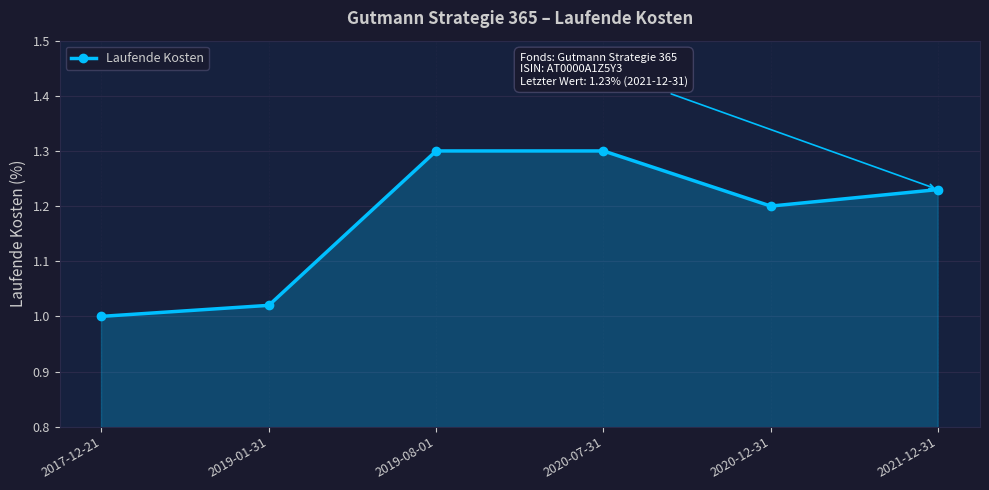

What is the label of the 2nd point from the left?

2019-01-31